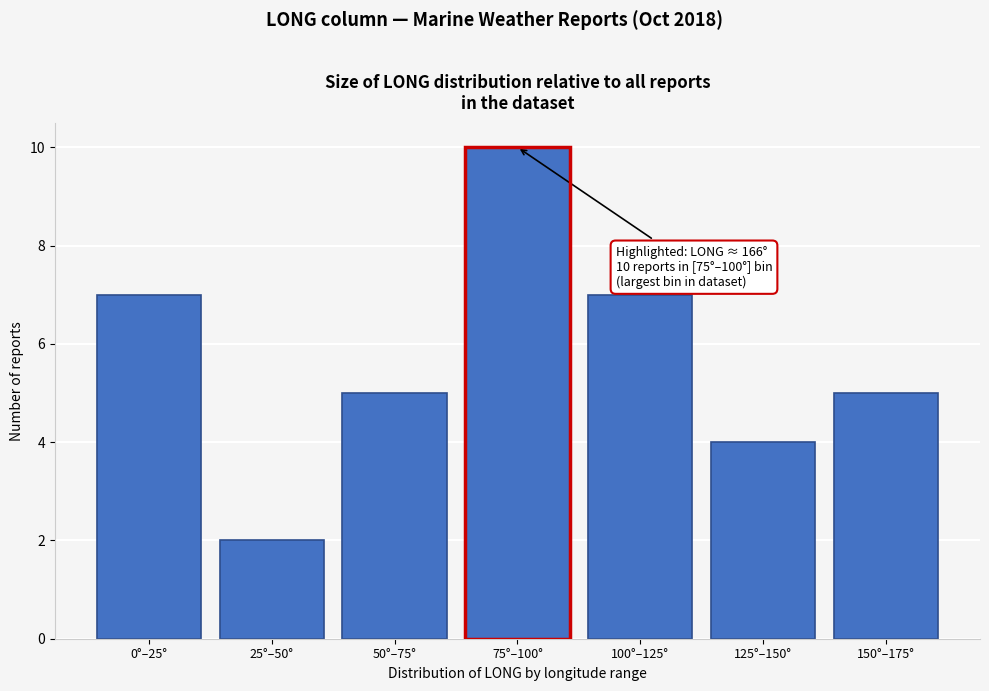

Reading right to left, extract all data points from this chart.

5	4	7	10	5	2	7